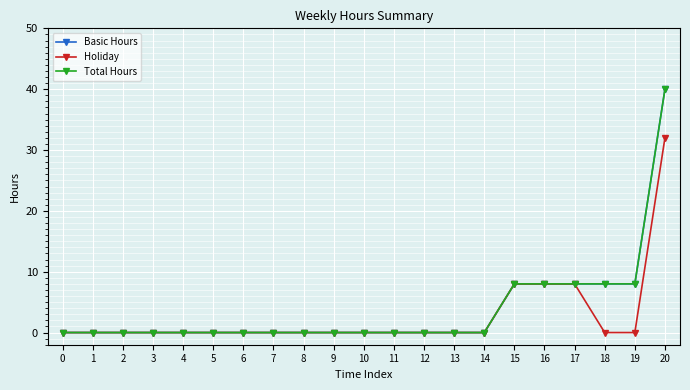

At which category is the sum across all series the highest?

20